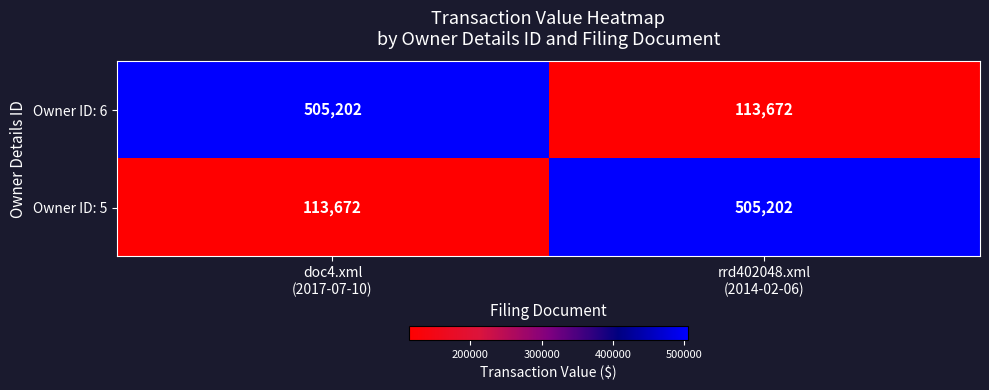

What is the maximum value shown in the chart?

505202